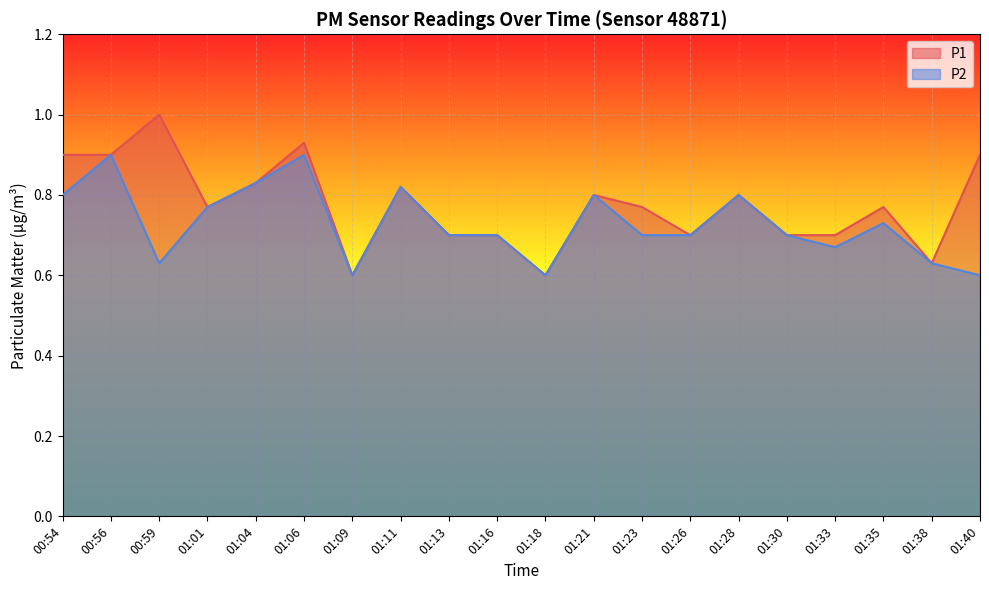

What position from the right is 01:21?

9